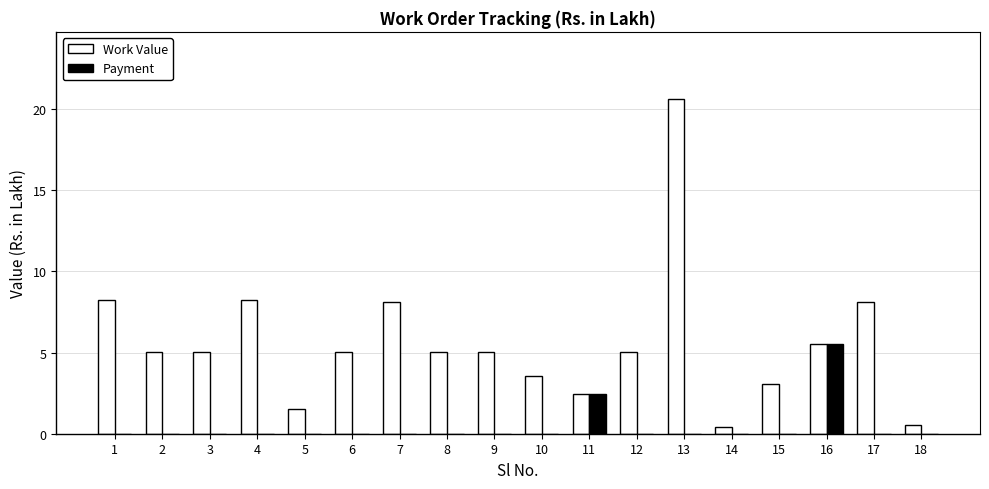

What is the total value across all series at 9?

5.1